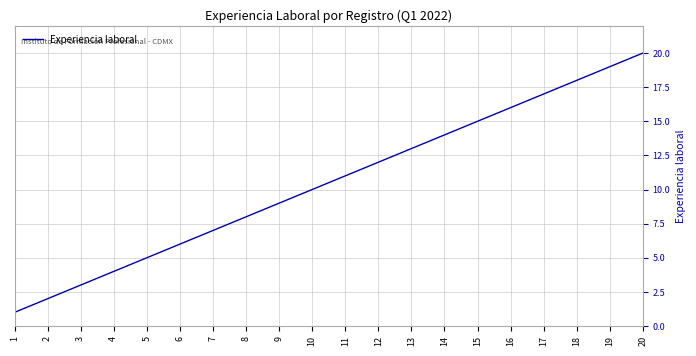

True or false: the data has more than 2 interior local peaks.

False